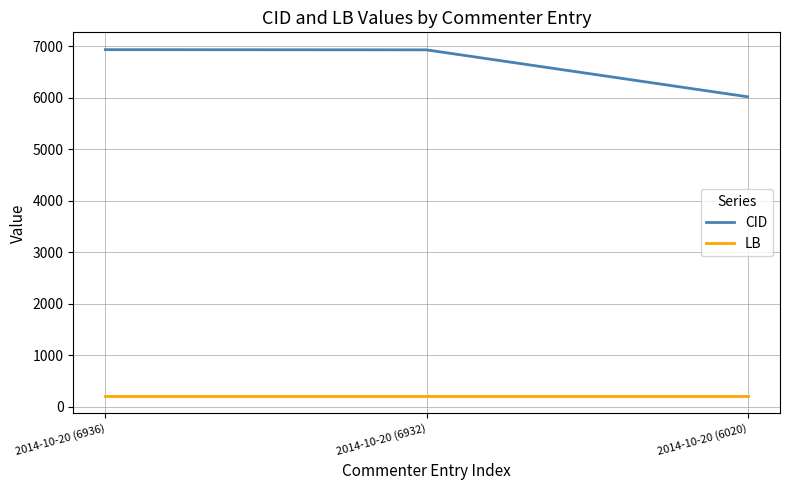

List the series in order of their overall mean, lowest first.

LB, CID